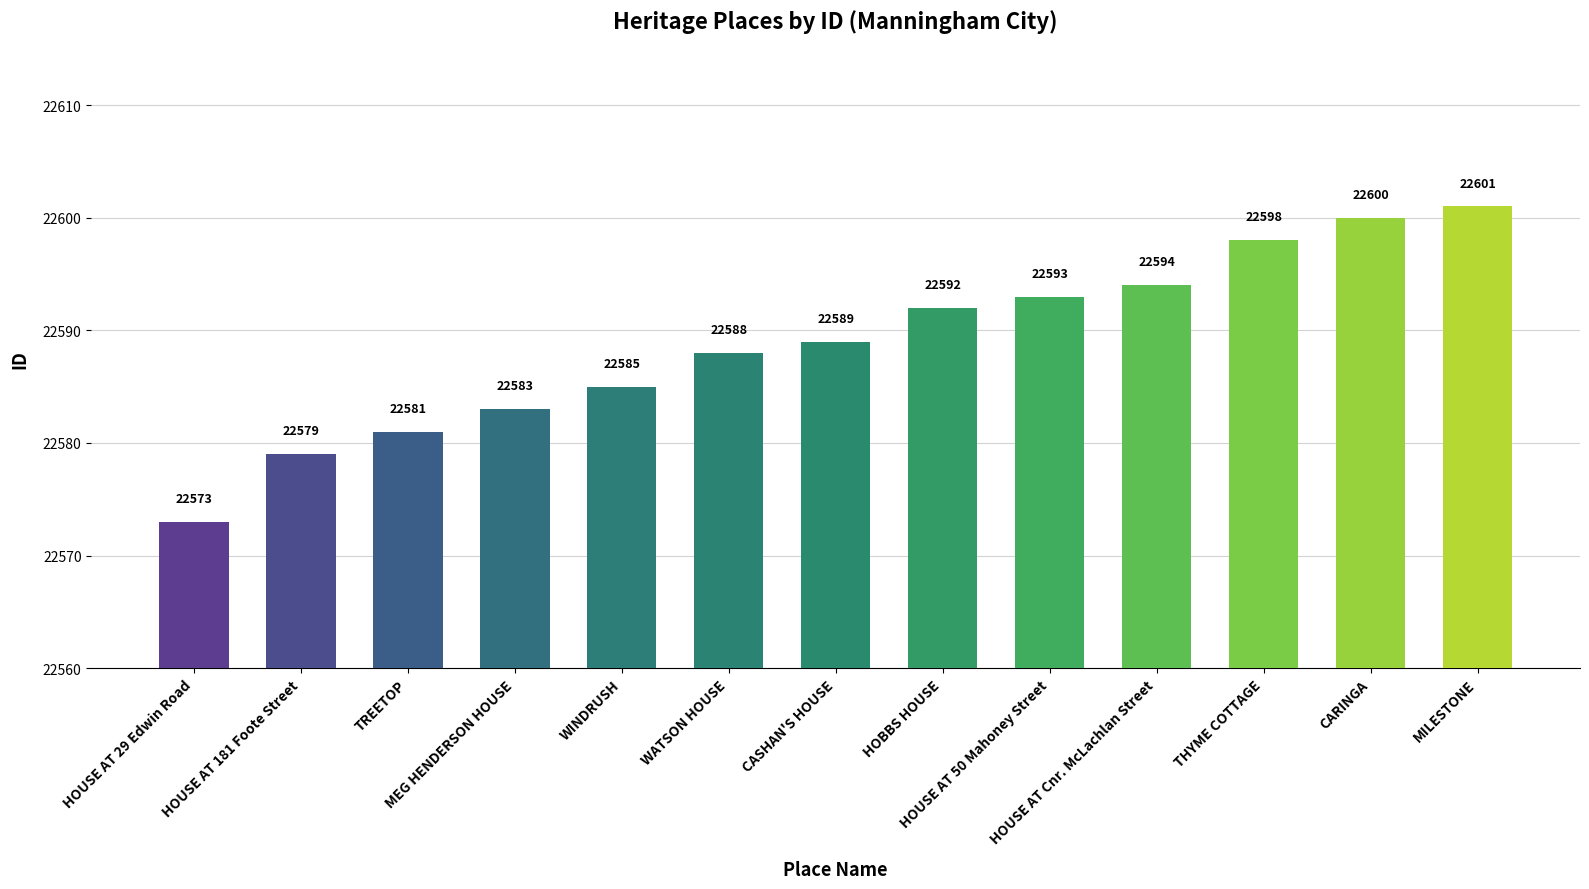

How many bars are there in total?

13